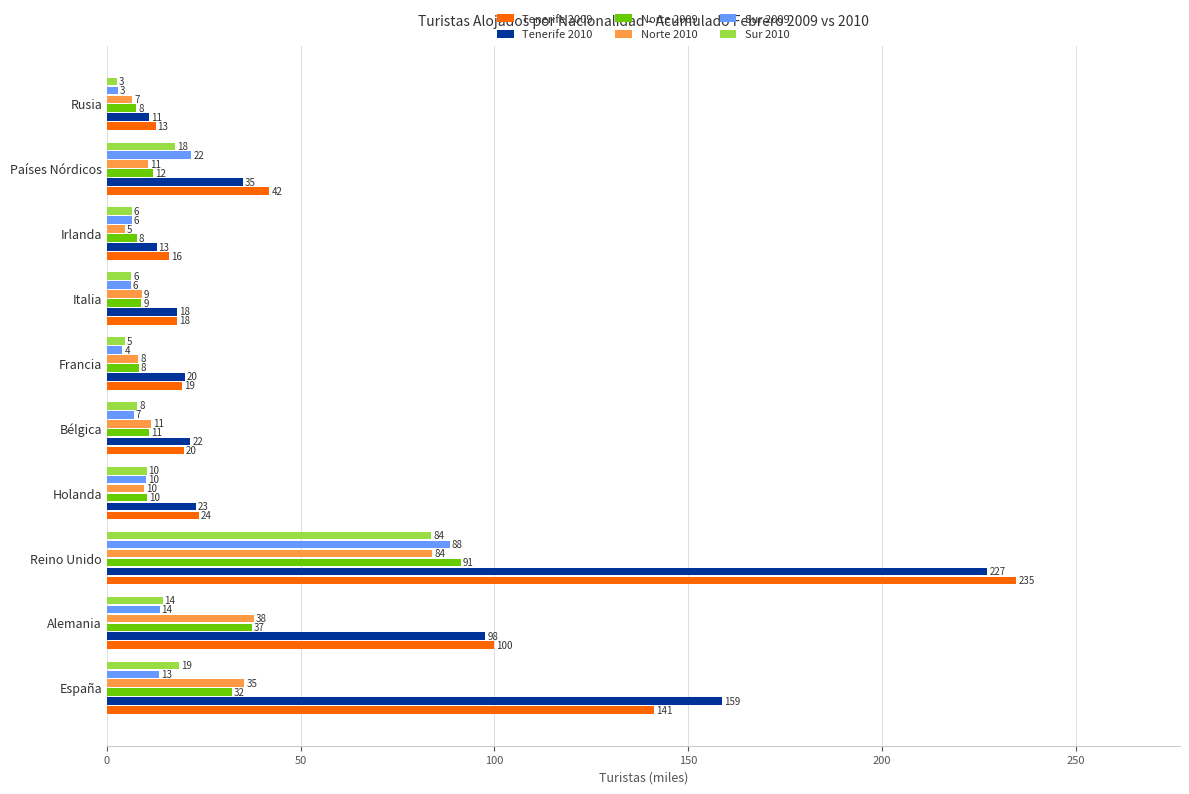

What are all the series names shown in the legend?

Tenerife 2009, Tenerife 2010, Norte 2009, Norte 2010, Sur 2009, Sur 2010